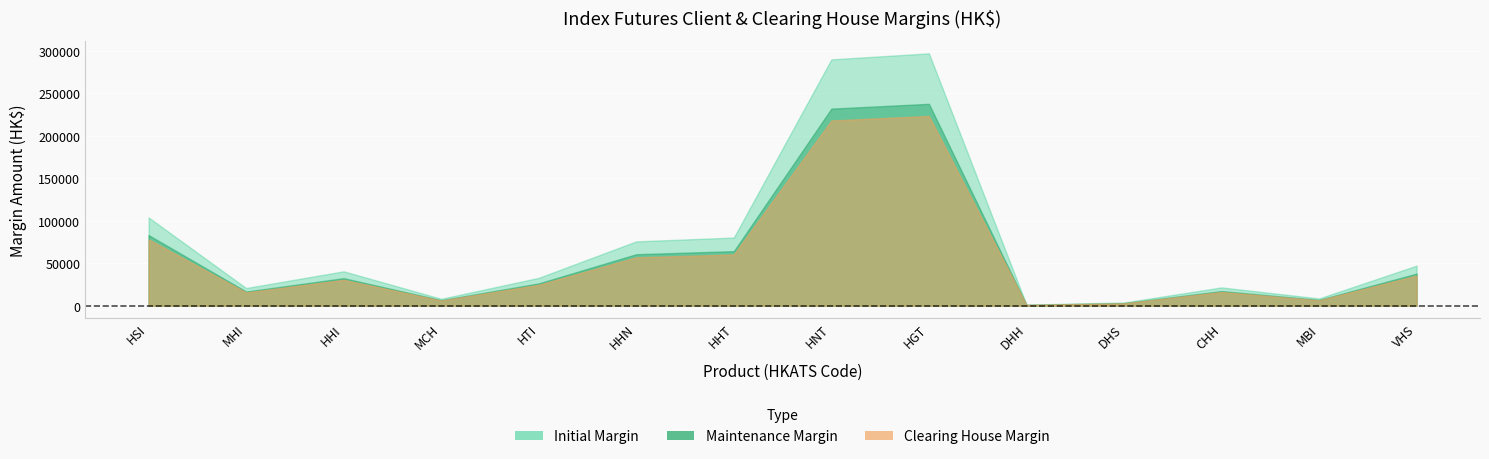

True or false: maintenance has more than 2 interior local peaks.

True